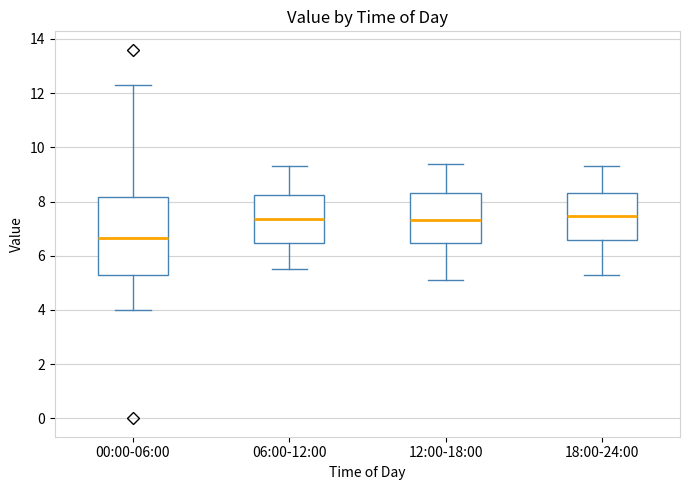

Reading left to right, read every box against the y-axis: the position of its median line, the range the box covers, and the ends of its whiskers. The values are not printed on the chart, so give them approximately, as read against the axis.

00:00-06:00: median 6.6, box 5.2 to 8.2, whiskers 4.0 to 12.4
06:00-12:00: median 7.4, box 6.4 to 8.2, whiskers 5.6 to 9.4
12:00-18:00: median 7.4, box 6.4 to 8.4, whiskers 5.2 to 9.4
18:00-24:00: median 7.4, box 6.6 to 8.4, whiskers 5.4 to 9.4